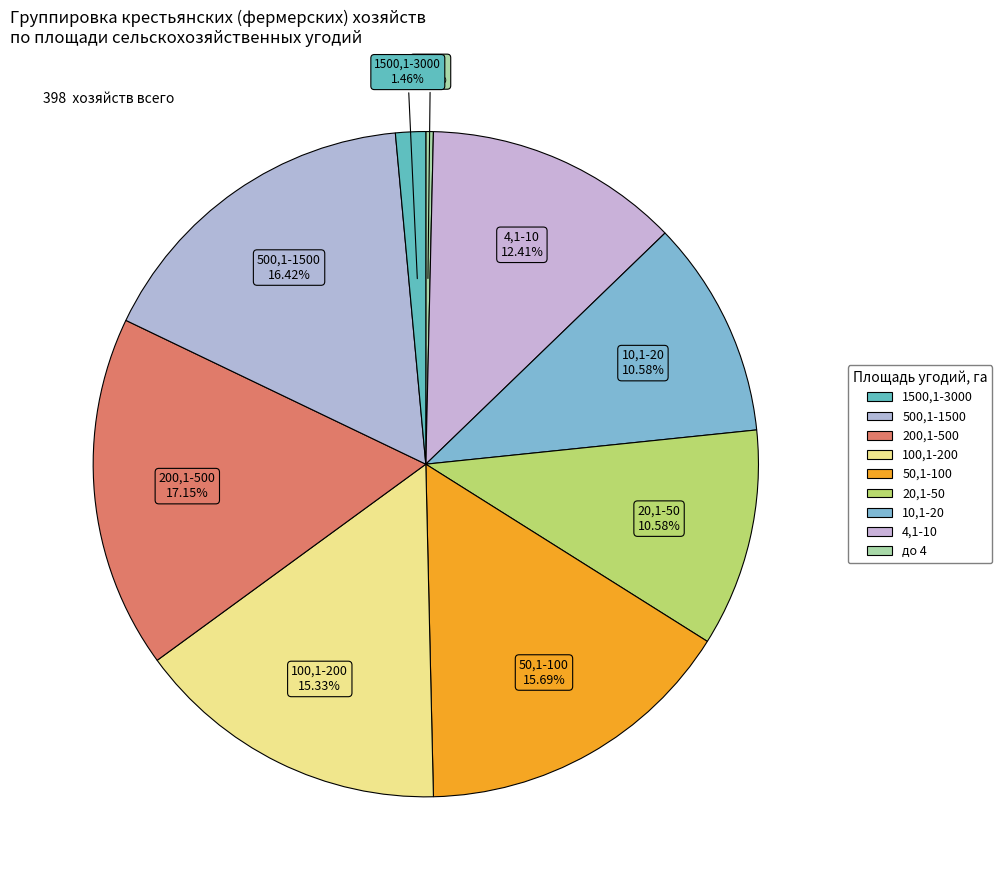

How many segments does this pie chart have?

9